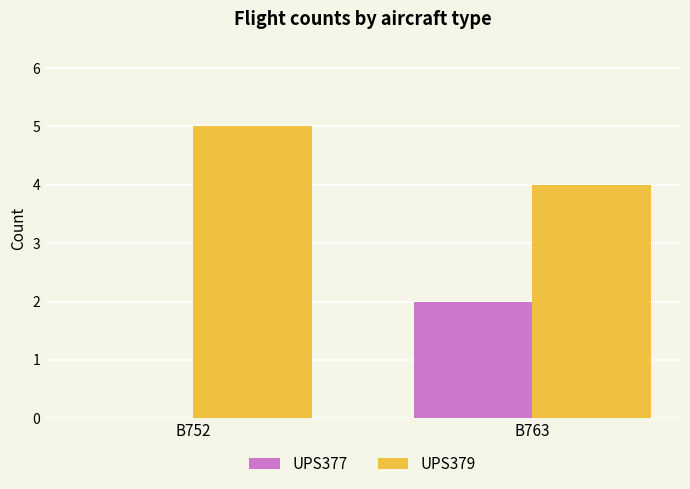

True or false: UPS379 has a value of 3 at B752.

False